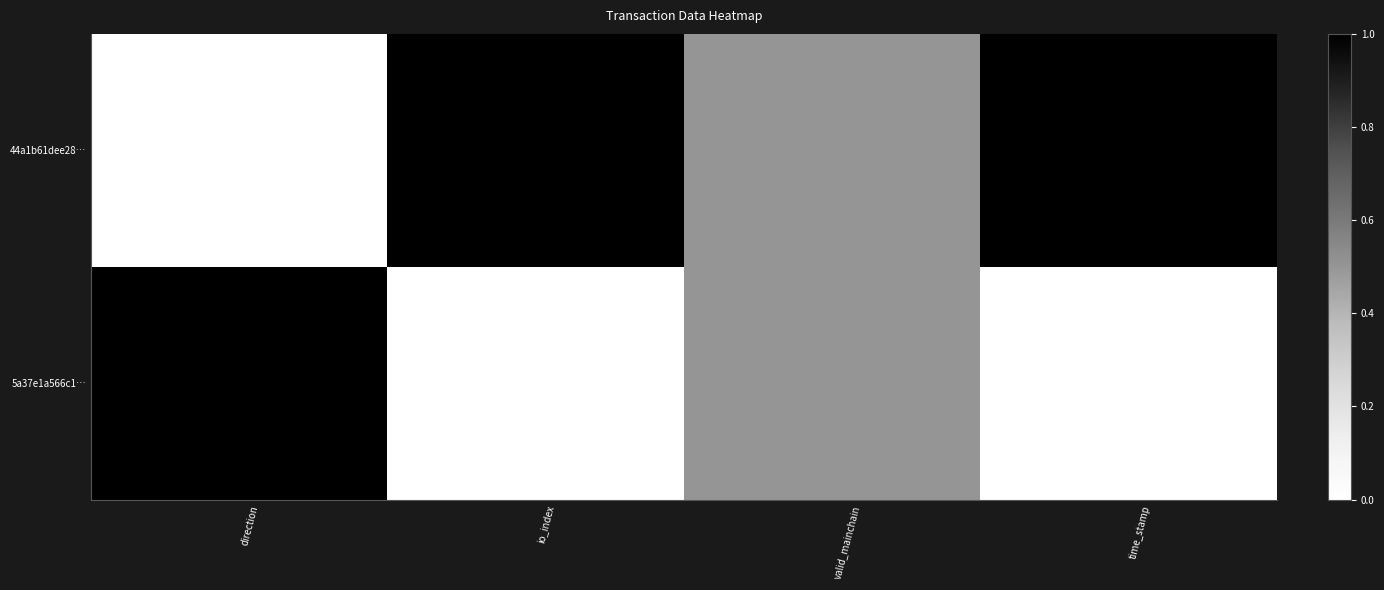

Reading left to right, what are all the values shown in this chart?

44a1b61dee28…: direction=0.0	io_index=1.0	valid_mainchain=0.5	time_stamp=1.0
5a37e1a566c1…: direction=1.0	io_index=0.0	valid_mainchain=0.5	time_stamp=0.0